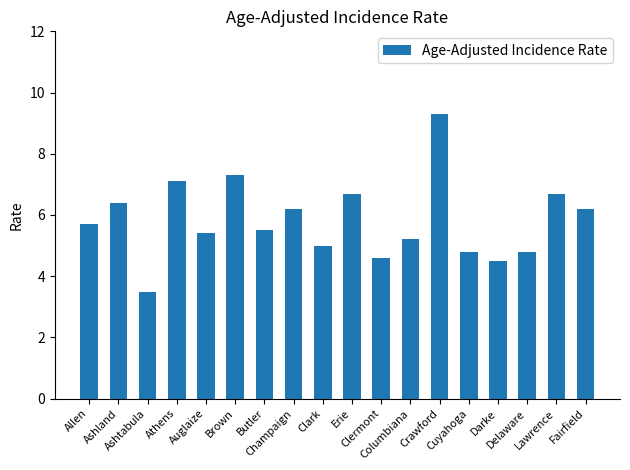

Does the chart contain stacked bars?

No